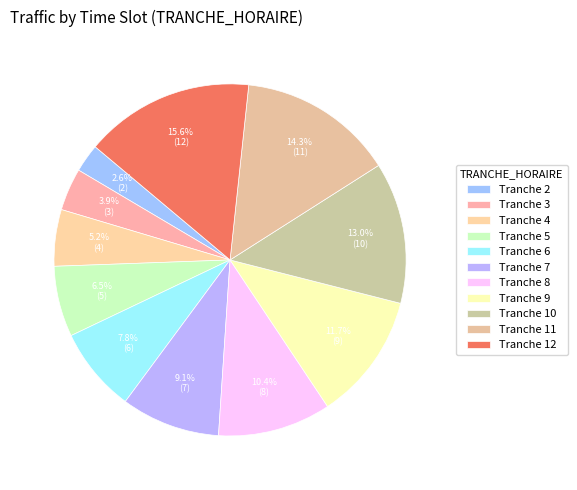

To the nearest percent, what is the average slice percentage?

9%